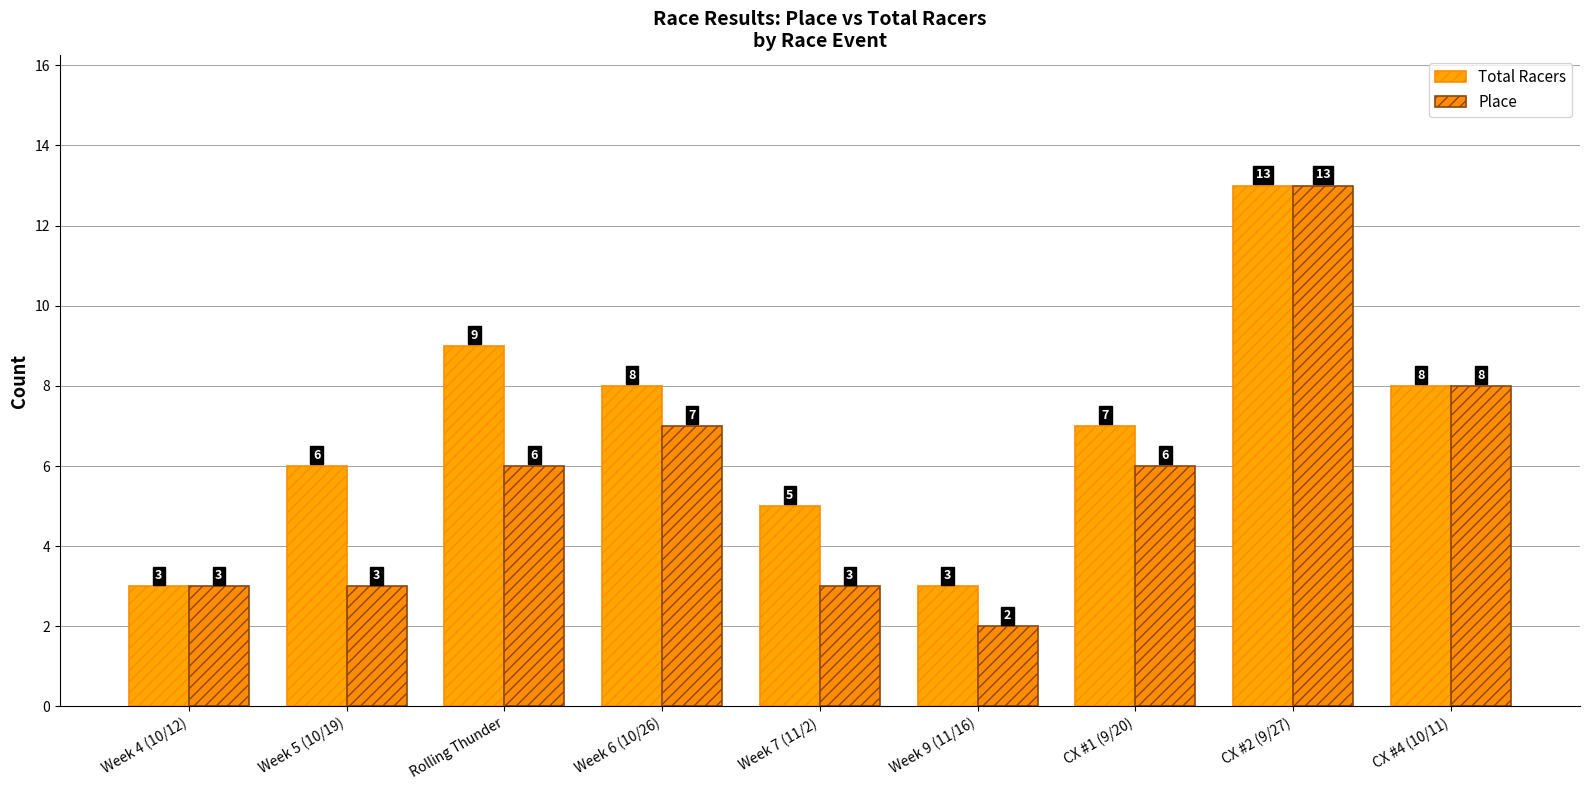

Reading left to right, list all the values displayed in this chart.

Total Racers: Week 4 (10/12)=3	Week 5 (10/19)=6	Rolling Thunder=9	Week 6 (10/26)=8	Week 7 (11/2)=5	Week 9 (11/16)=3	CX #1 (9/20)=7	CX #2 (9/27)=13	CX #4 (10/11)=8
Place: Week 4 (10/12)=3	Week 5 (10/19)=3	Rolling Thunder=6	Week 6 (10/26)=7	Week 7 (11/2)=3	Week 9 (11/16)=2	CX #1 (9/20)=6	CX #2 (9/27)=13	CX #4 (10/11)=8